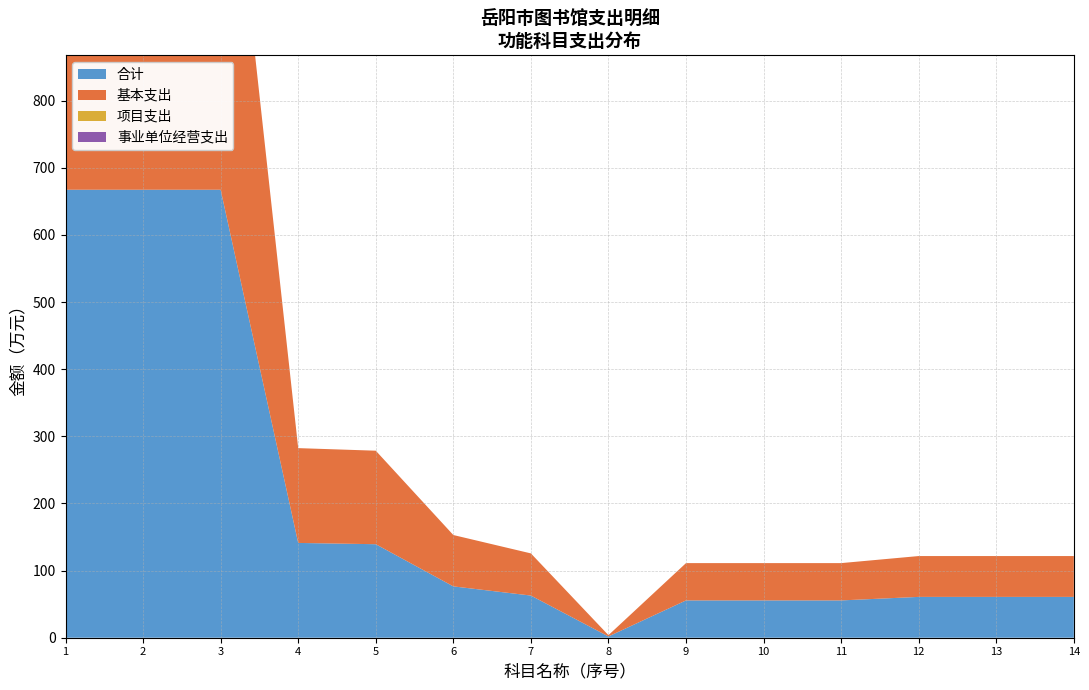

Reading left to right, transcribe all the data shown in this chart.

合计: 667.4	667.4	667.4	141.2	139.3	76.5	62.8	1.9	55.6	55.6	55.6	60.8	60.8	60.8
基本支出: 667.4	667.4	667.4	141.2	139.3	76.5	62.8	1.9	55.6	55.6	55.6	60.8	60.8	60.8
项目支出: 0.0	0.0	0.0	0.0	0.0	0.0	0.0	0.0	0.0	0.0	0.0	0.0	0.0	0.0
事业单位经营支出: 0.0	0.0	0.0	0.0	0.0	0.0	0.0	0.0	0.0	0.0	0.0	0.0	0.0	0.0